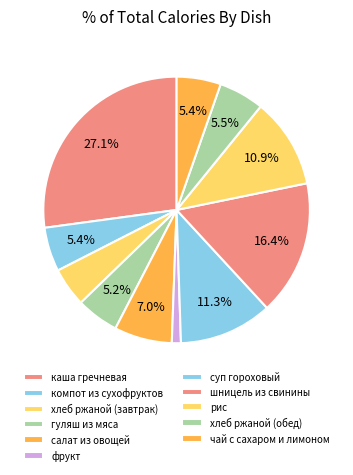

To the nearest percent, what is the combined percentage of рис and суп гороховый?

22%